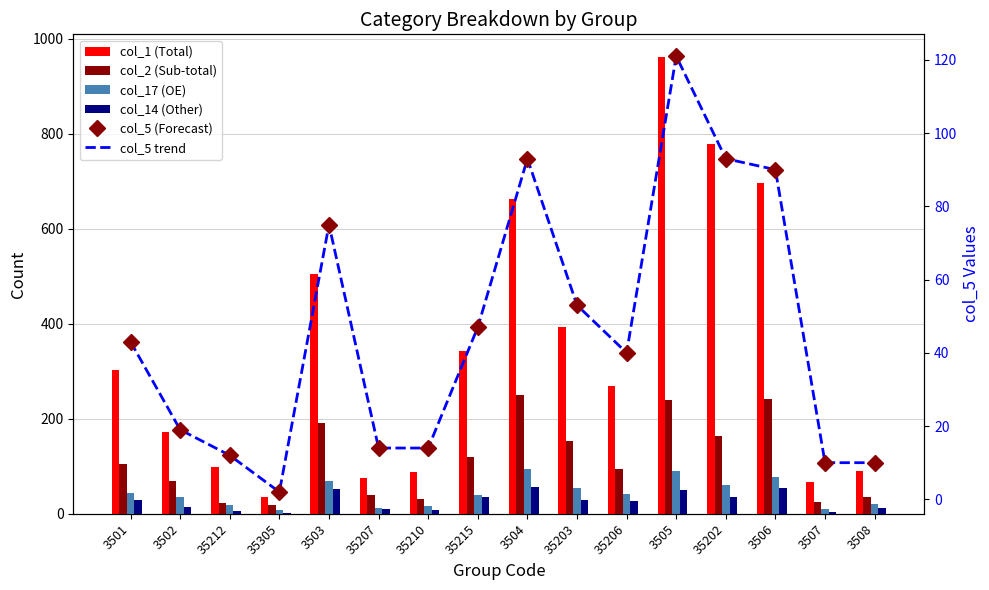

What is the difference between the maximum and minimum values in the col_14 (Other) series?

54